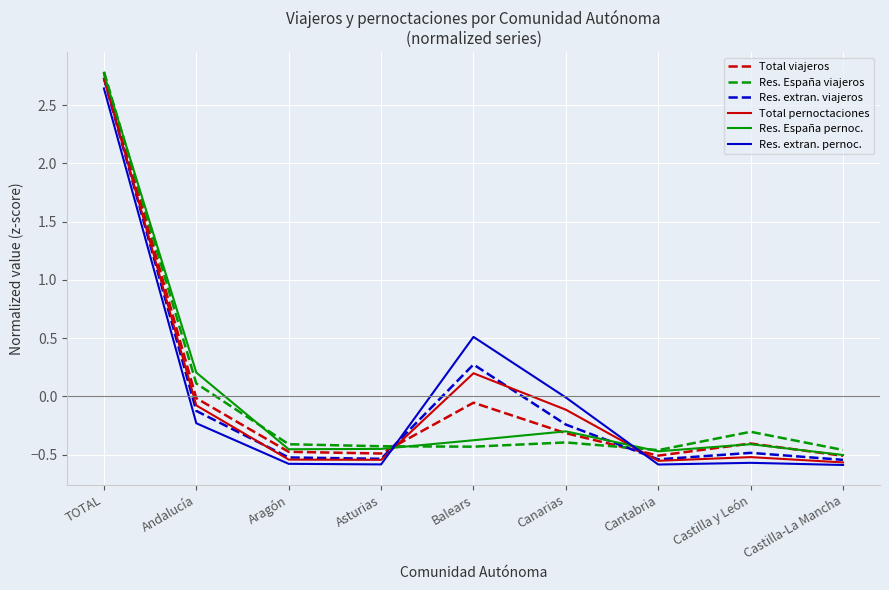

Where is Total pernoctaciones nearest to the value 1?

Balears